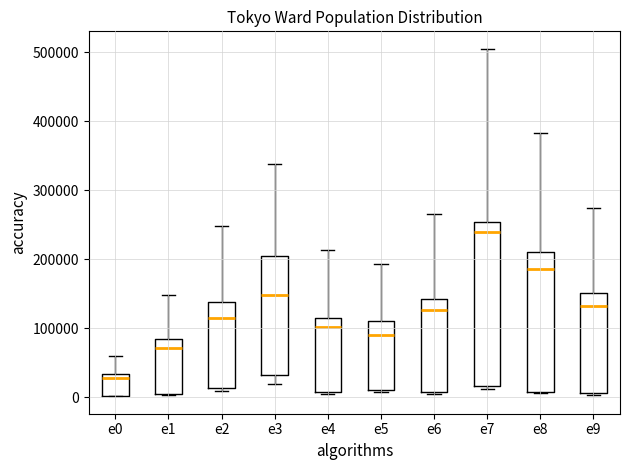

Comparing the boxes themselves (not the whiskers), which one is the tallest?

e7